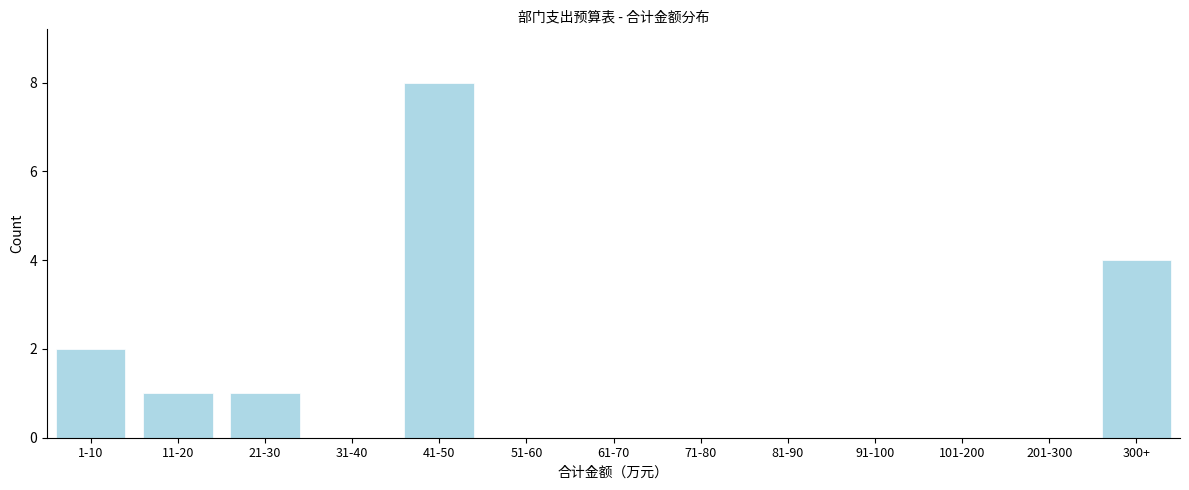

Is it true that the value at 101-200 is 4?

False